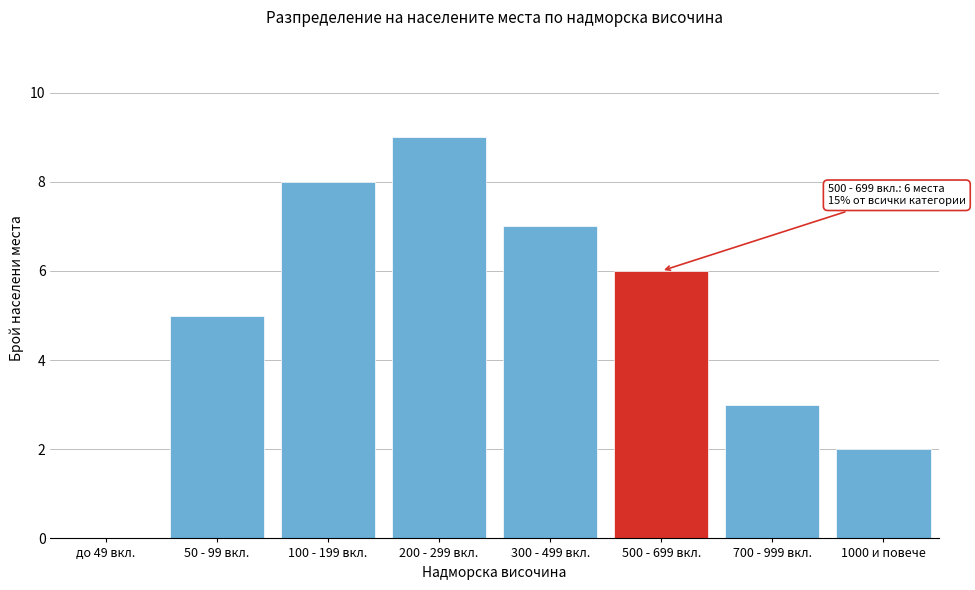

Reading left to right, transcribe all the data shown in this chart.

до 49 вкл.=0	50 - 99 вкл.=5	100 - 199 вкл.=8	200 - 299 вкл.=9	300 - 499 вкл.=7	500 - 699 вкл.=6	700 - 999 вкл.=3	1000 и повече=2